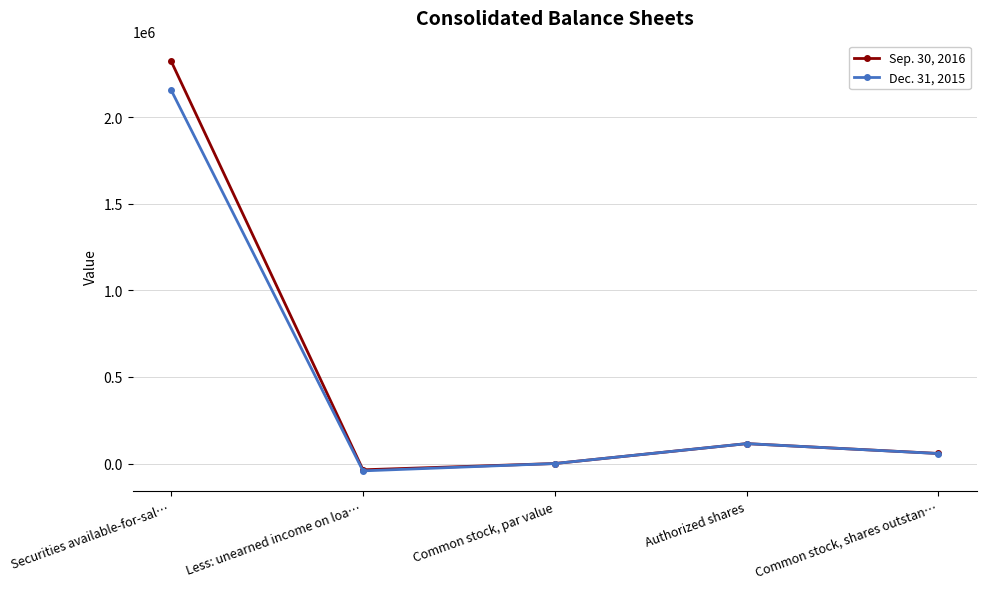

What are all the series names shown in the legend?

Sep. 30, 2016, Dec. 31, 2015